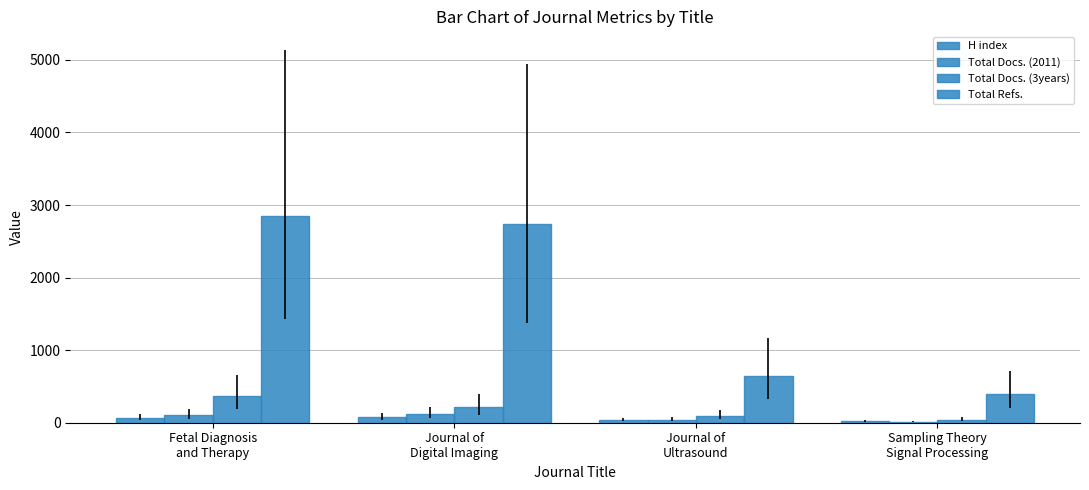

How many categories are shown in the chart?

4